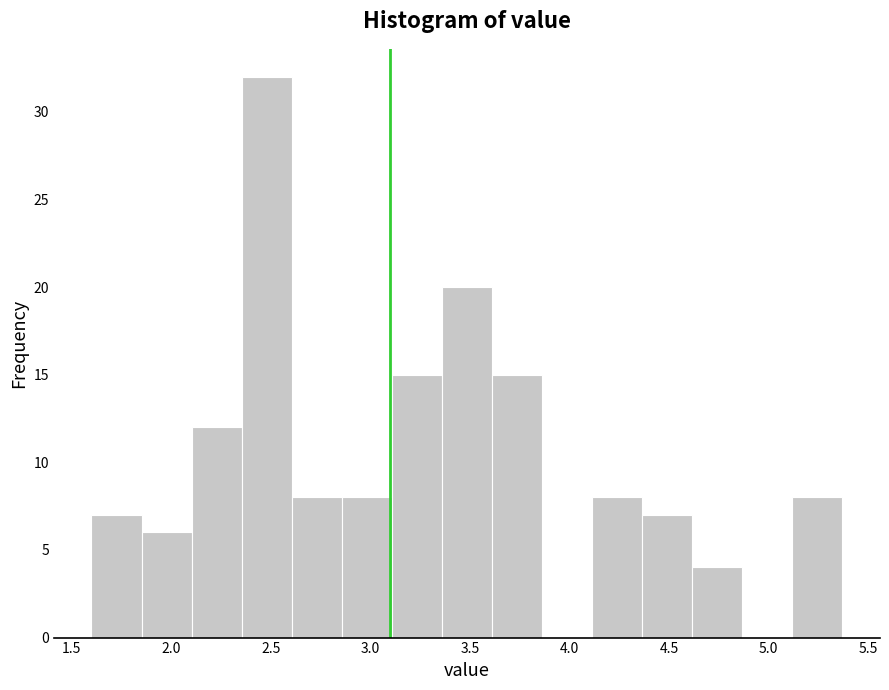

Which range on the x-axis has the tallest bar?

2.35 to 2.60